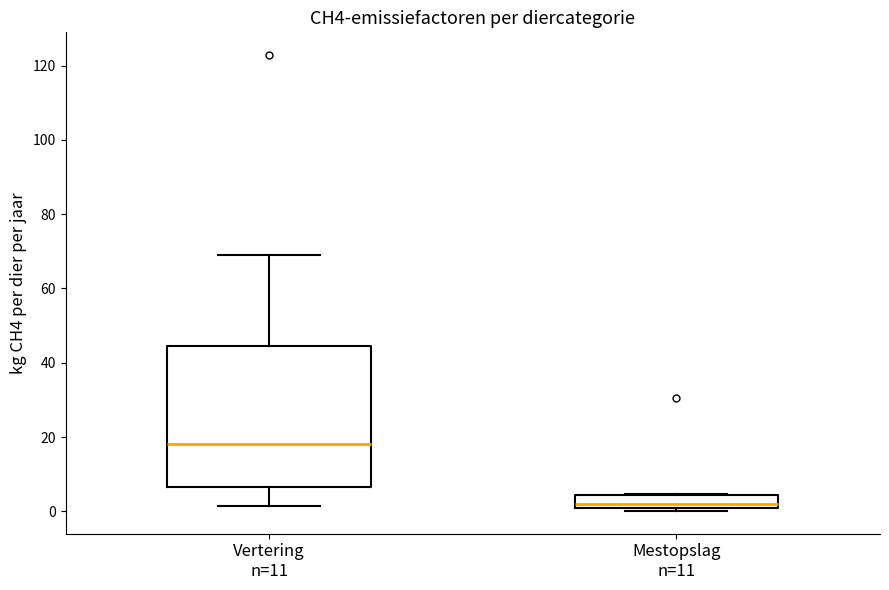

Reading left to right, read every box against the y-axis: the position of its median line, the range the box covers, and the ends of its whiskers. The values are not printed on the chart, so give them approximately, as read against the axis.

Vertering n=11: median 18, box 6 to 44, whiskers 2 to 68
Mestopslag n=11: median 2, box 0 to 4, whiskers 0 (just below the box's lower edge) to 4